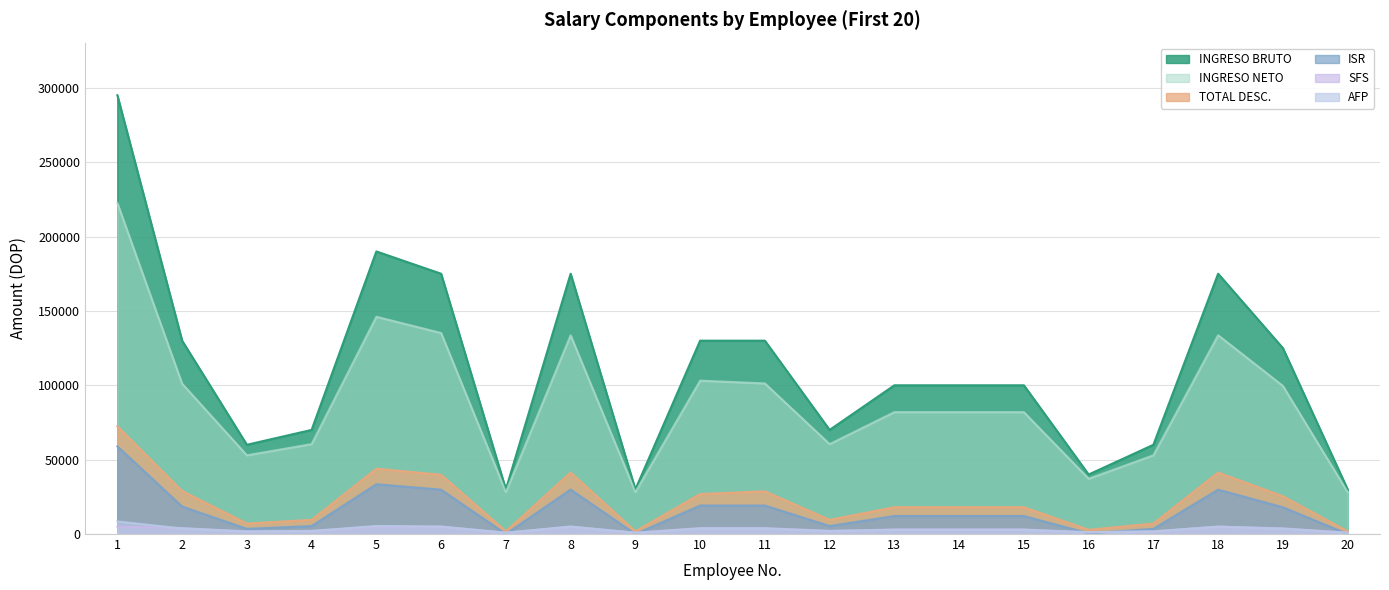

What is the difference between the highest and lowest values at 18?

170056.2